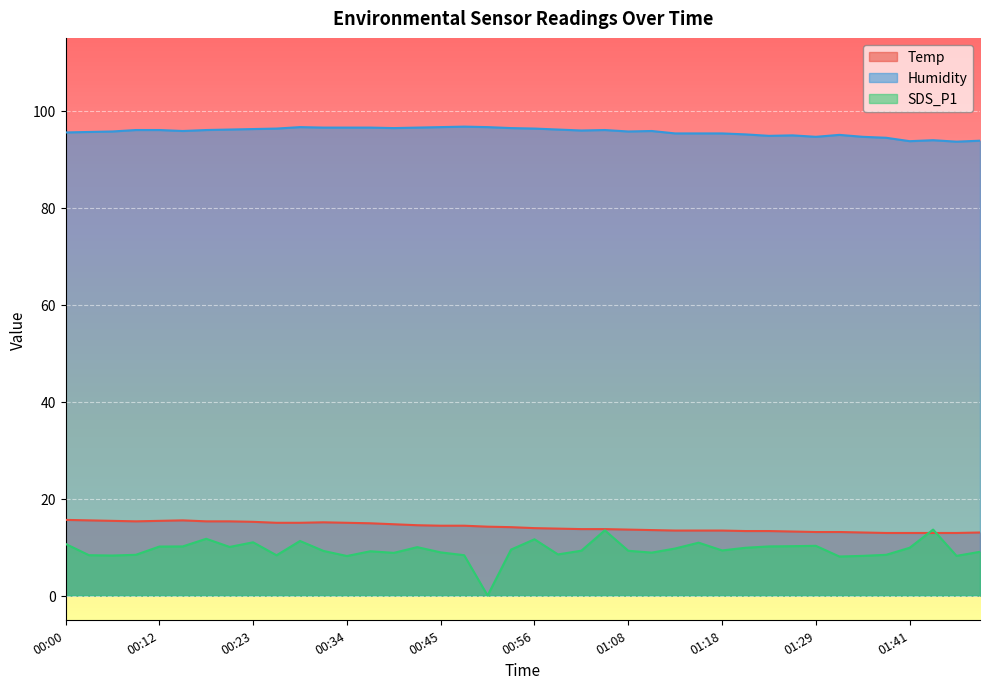

Reading left to right, what are all the values shown in this chart?

Temp: 15.6	15.5	15.4	15.3	15.4	15.5	15.3	15.3	15.2	15.0	15.0	15.1	15.0	14.9	14.7	14.5	14.4	14.4	14.2	14.1	13.9	13.8	13.7	13.7	13.6	13.5	13.4	13.4	13.4	13.3	13.3	13.2	13.1	13.1	13.0	12.9	12.9	12.9	12.9	13.0
Humidity: 95.5	95.6	95.7	96.0	96.0	95.8	96.0	96.1	96.2	96.3	96.6	96.5	96.5	96.5	96.4	96.5	96.6	96.7	96.6	96.4	96.3	96.1	95.9	96.0	95.7	95.8	95.3	95.3	95.3	95.1	94.8	94.9	94.6	95.0	94.6	94.4	93.7	93.9	93.6	93.8
SDS_P1: 10.7	8.3	8.2	8.4	10.1	10.1	11.7	10.0	11.0	8.3	11.2	9.2	8.2	9.1	8.8	10.0	8.9	8.3	0.0	9.5	11.6	8.5	9.2	13.4	9.2	8.8	9.7	10.9	9.3	9.8	10.1	10.2	10.2	8.1	8.2	8.4	9.8	13.6	8.2	9.0